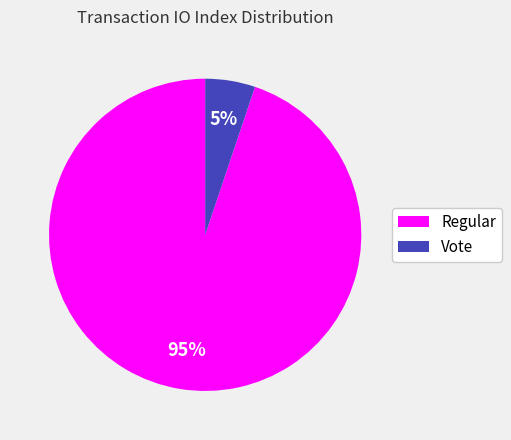

To the nearest percent, what is the difference between the largest and smallest slice percentages?

90%